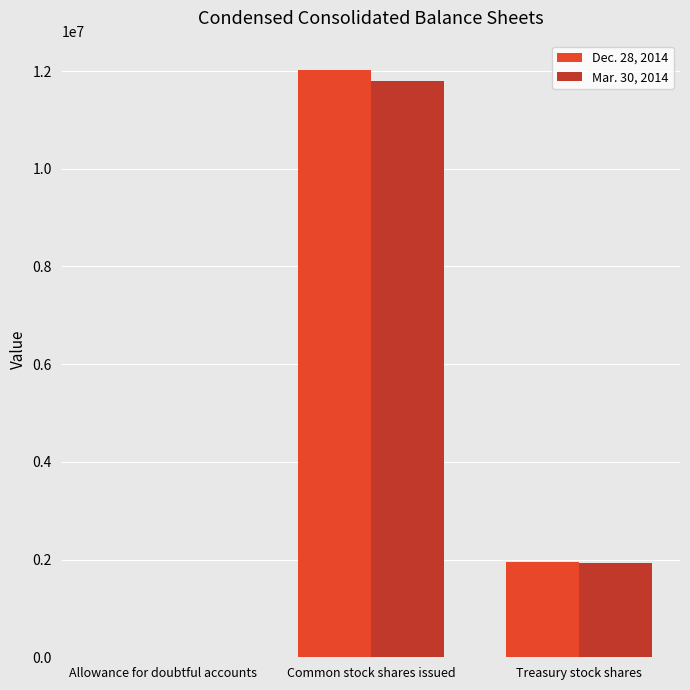

Are the bars horizontal?

No